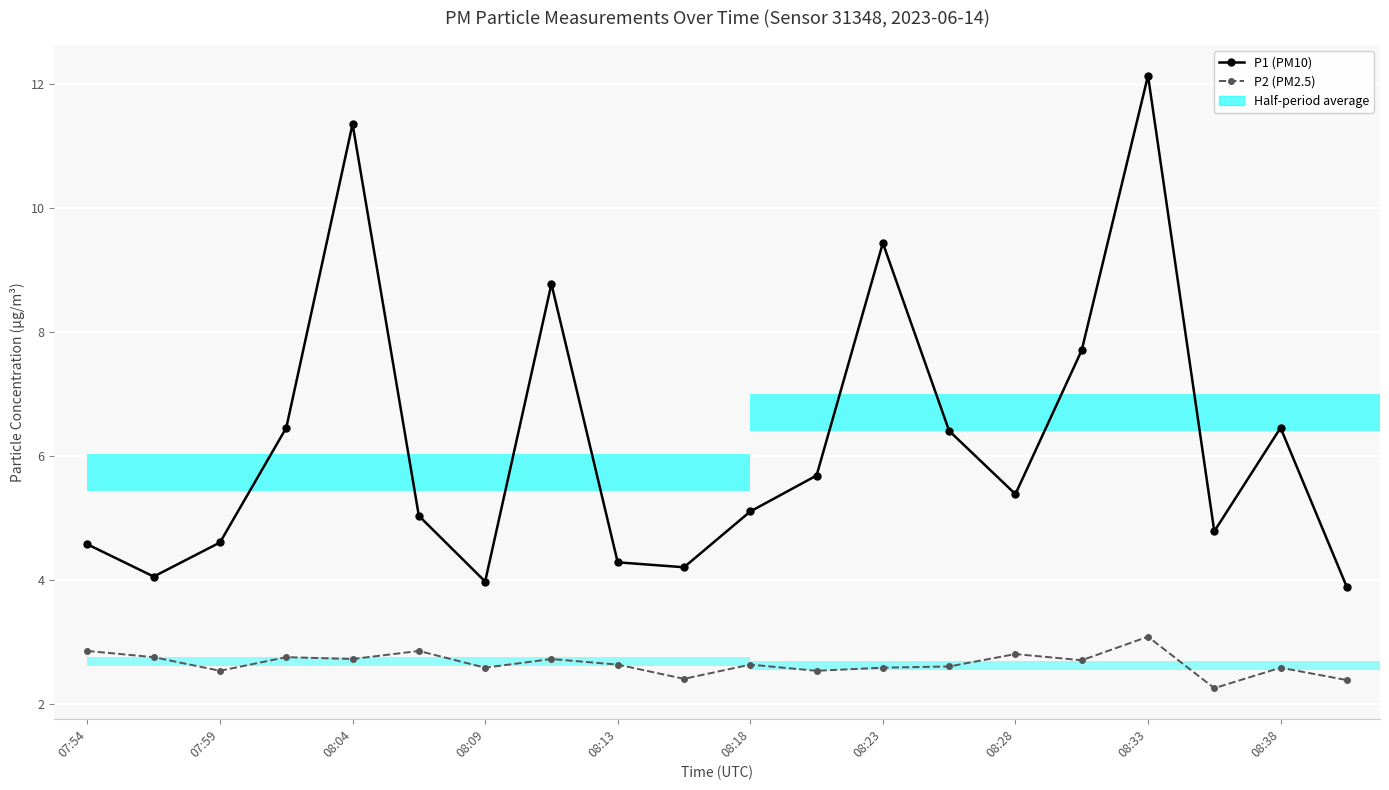

Count the number of categories in the chart.

20